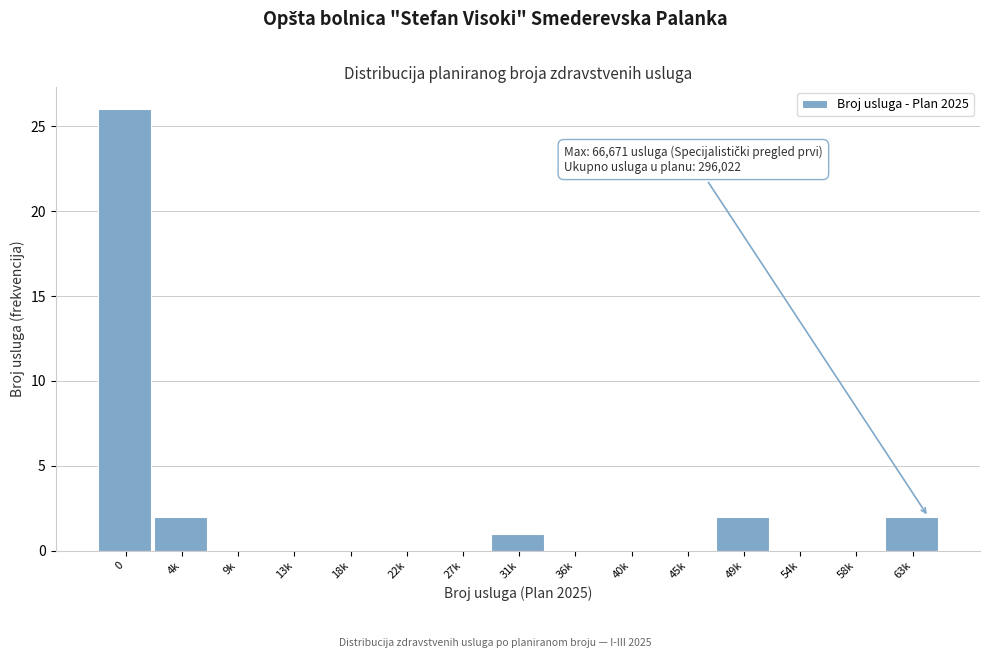

Reading right to left, transcribe all the data shown in this chart.

63k=2	58k=0	54k=0	49k=2	45k=0	40k=0	36k=0	31k=1	27k=0	22k=0	18k=0	13k=0	9k=0	4k=2	0=26